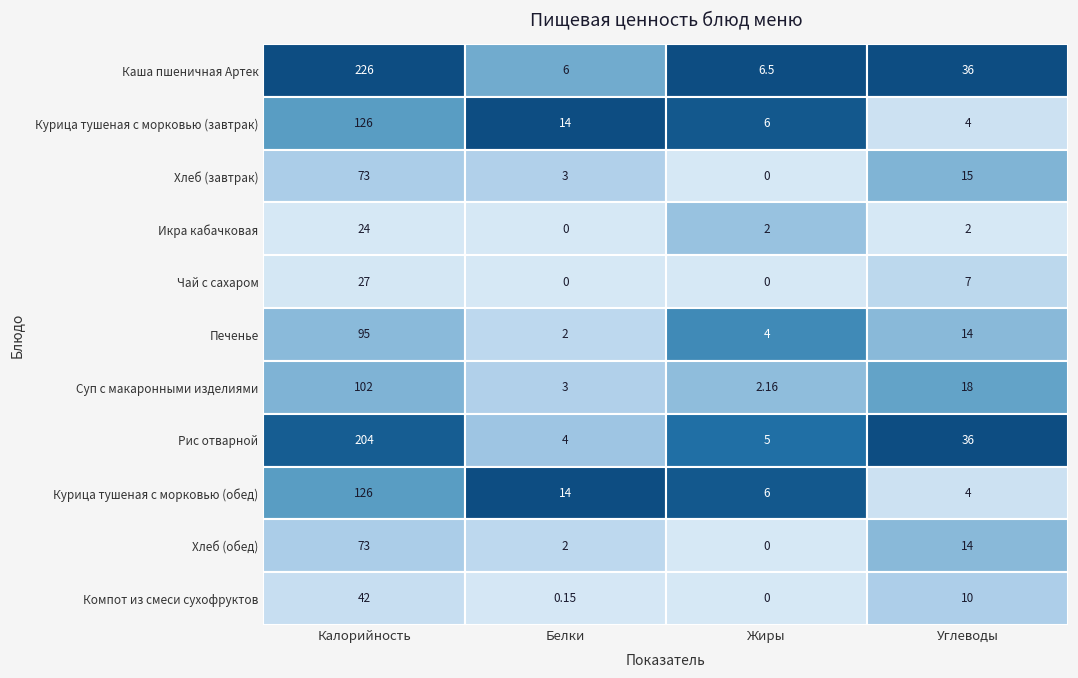

Between Калорийность and Углеводы, which series saw the biggest shift?

Каша пшеничная Артек